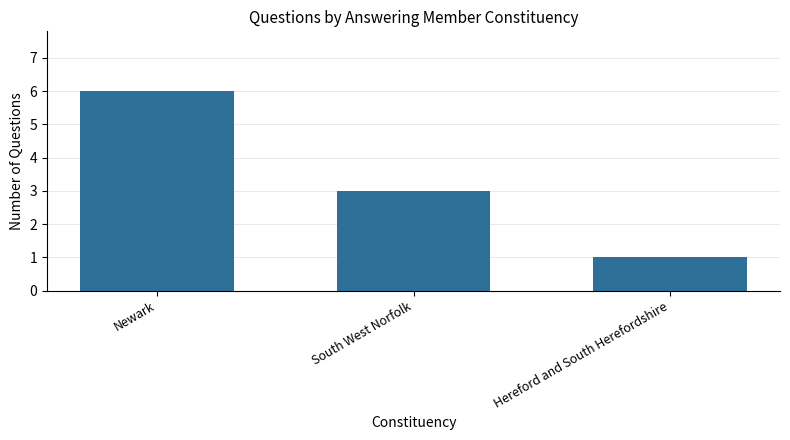

How many values are between 1 and 6?

3